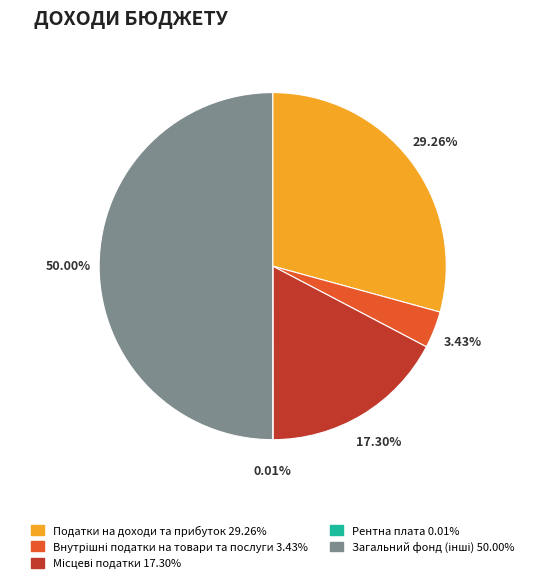

Which category has the smallest portion of the pie?

Рентна плата